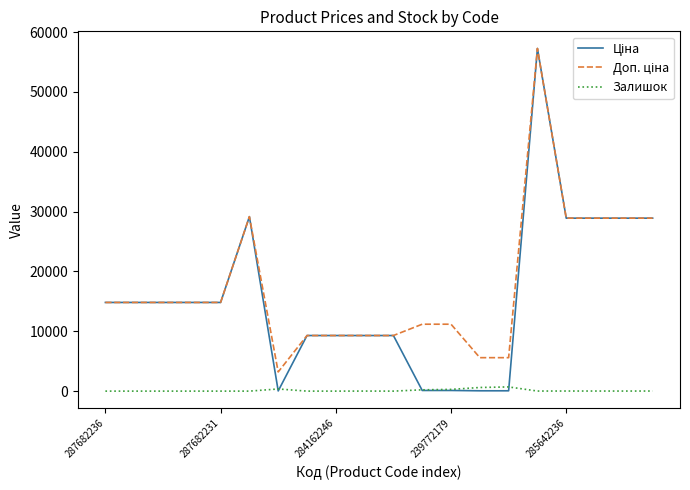

What is the greatest value displayed?

57258.0